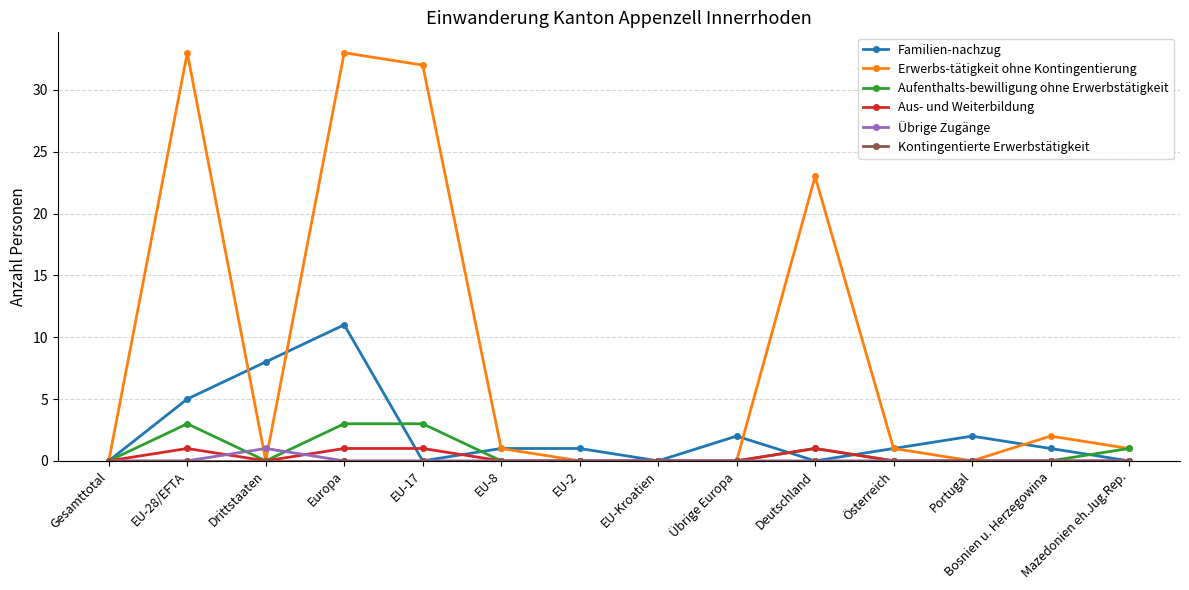

What is the spread (max minus min) of values at Mazedonien eh.Jug.Rep.?

1